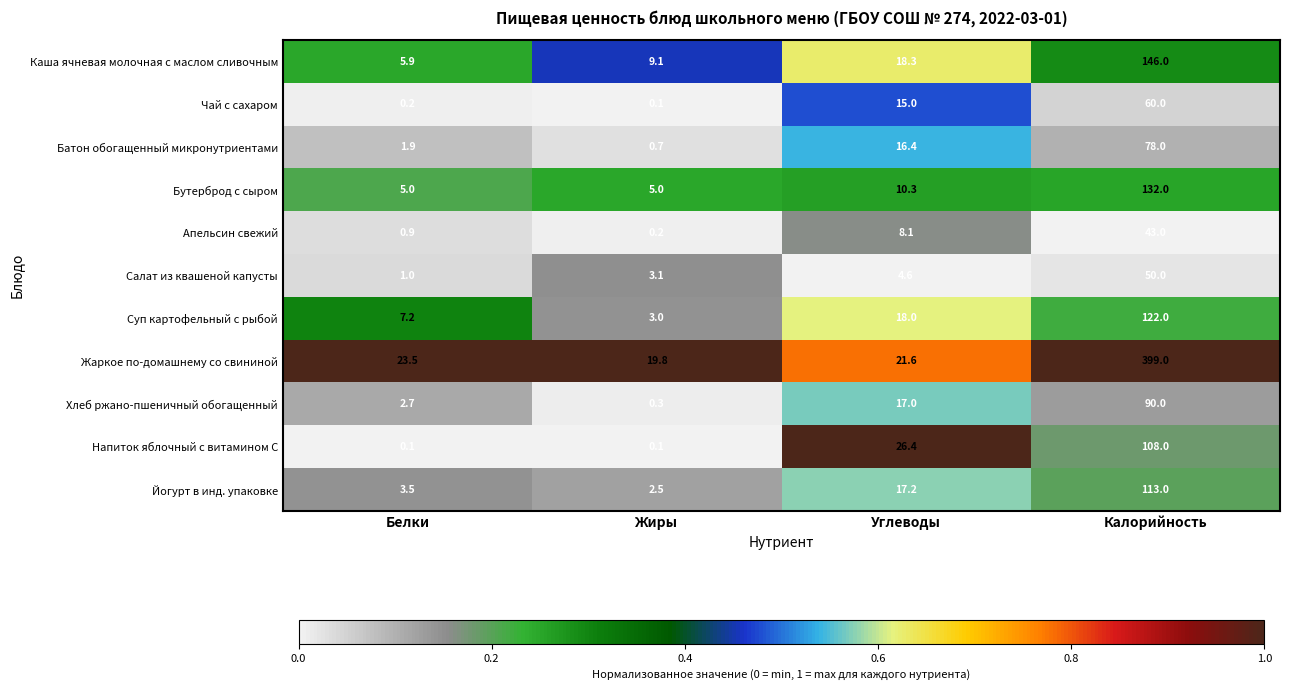

What is the sum of the Батон обогащенный микронутриентами values at Углеводы and Белки?

18.3